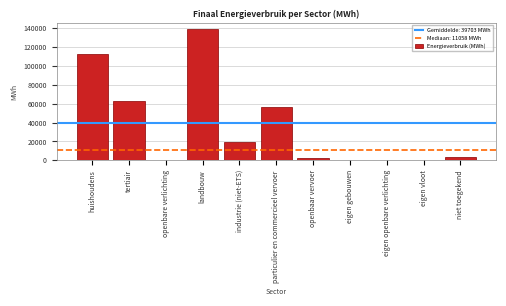

Is it true that the value at huishoudens is 112990.6?

True